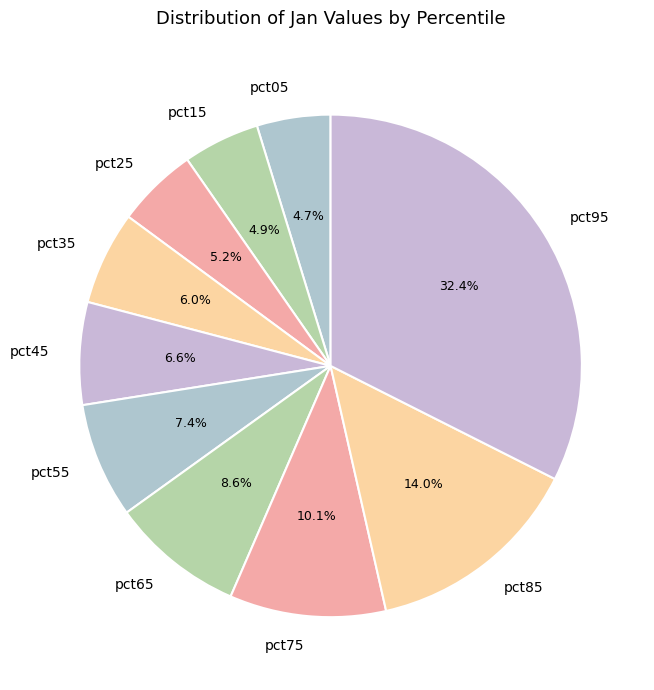

Which category has the biggest portion of the pie?

pct95